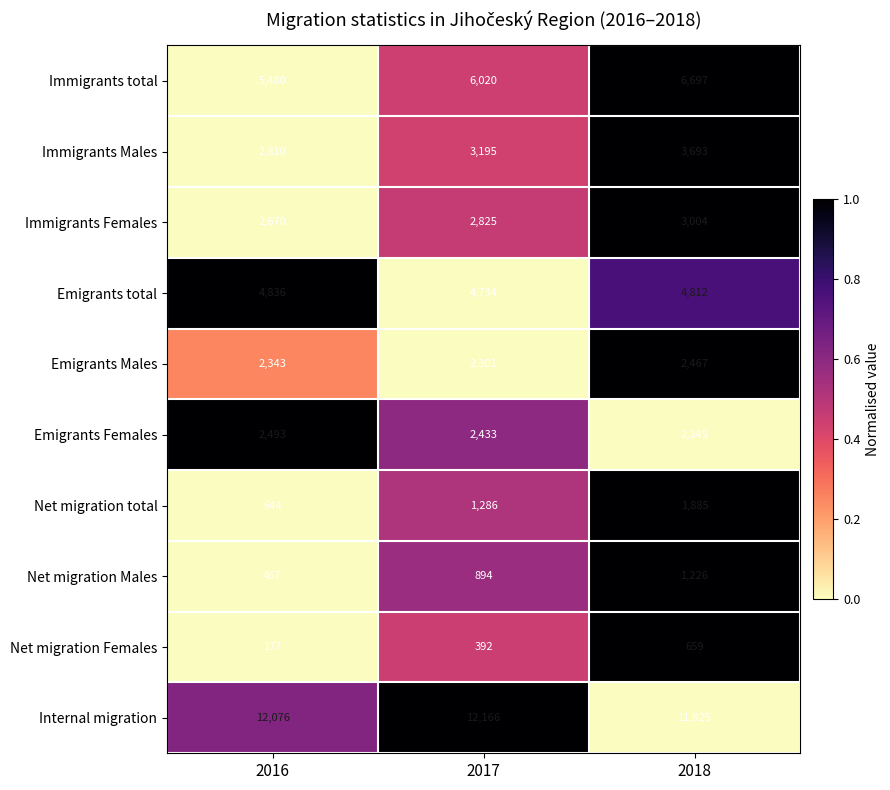

At which category is the sum across all series the highest?

2018